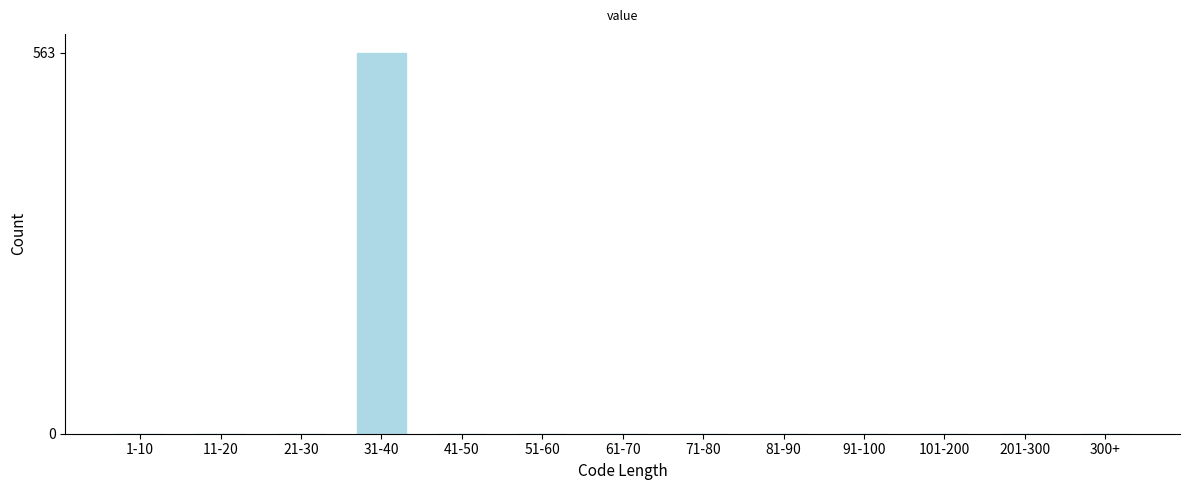

Reading left to right, what are all the values shown in this chart?

1-10=0	11-20=0	21-30=0	31-40=563	41-50=0	51-60=0	61-70=0	71-80=0	81-90=0	91-100=0	101-200=0	201-300=0	300+=0